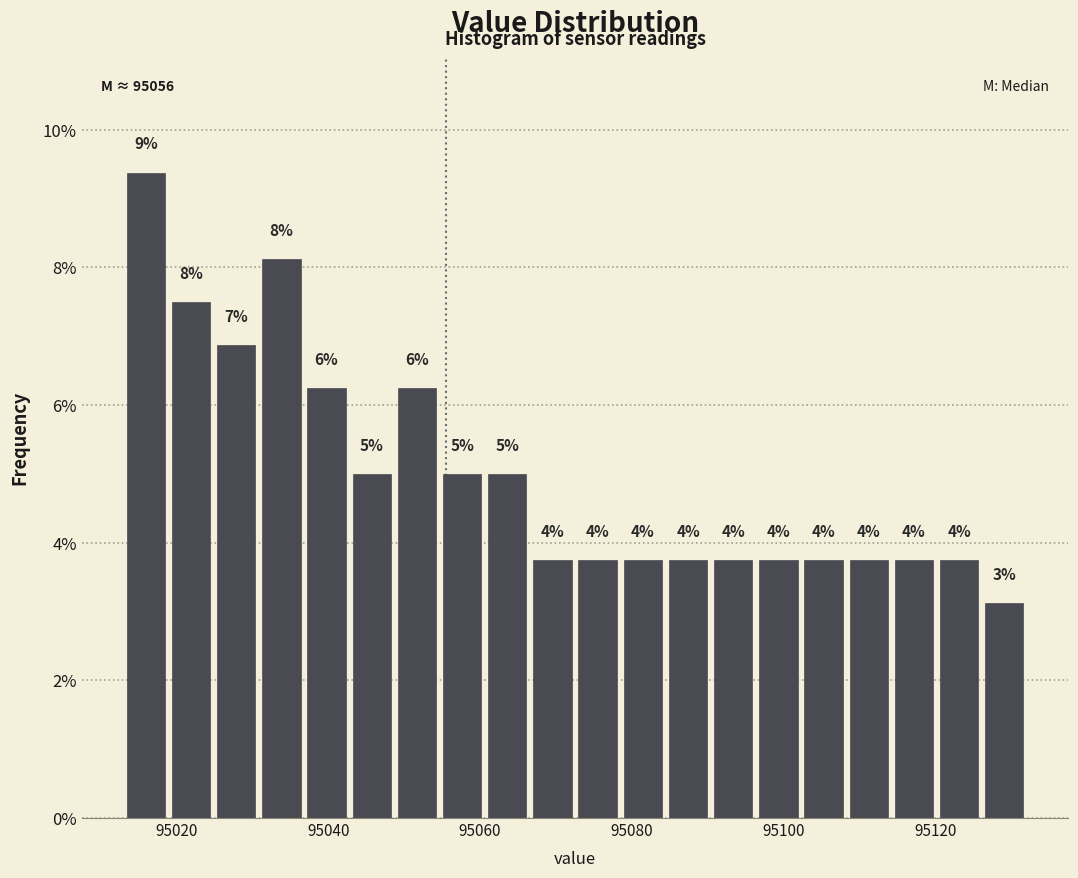

Read against the x-axis, roughly where is the centre of the tallest bar?

95016